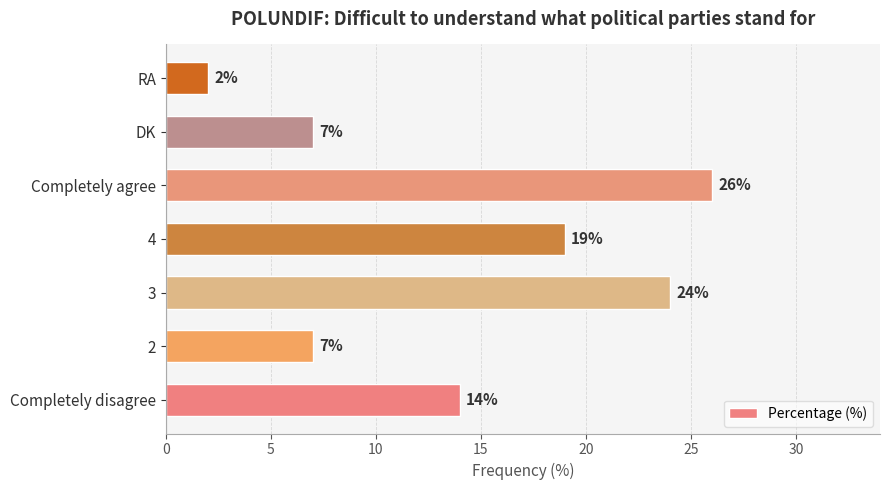

Count the number of data series in this chart.

1